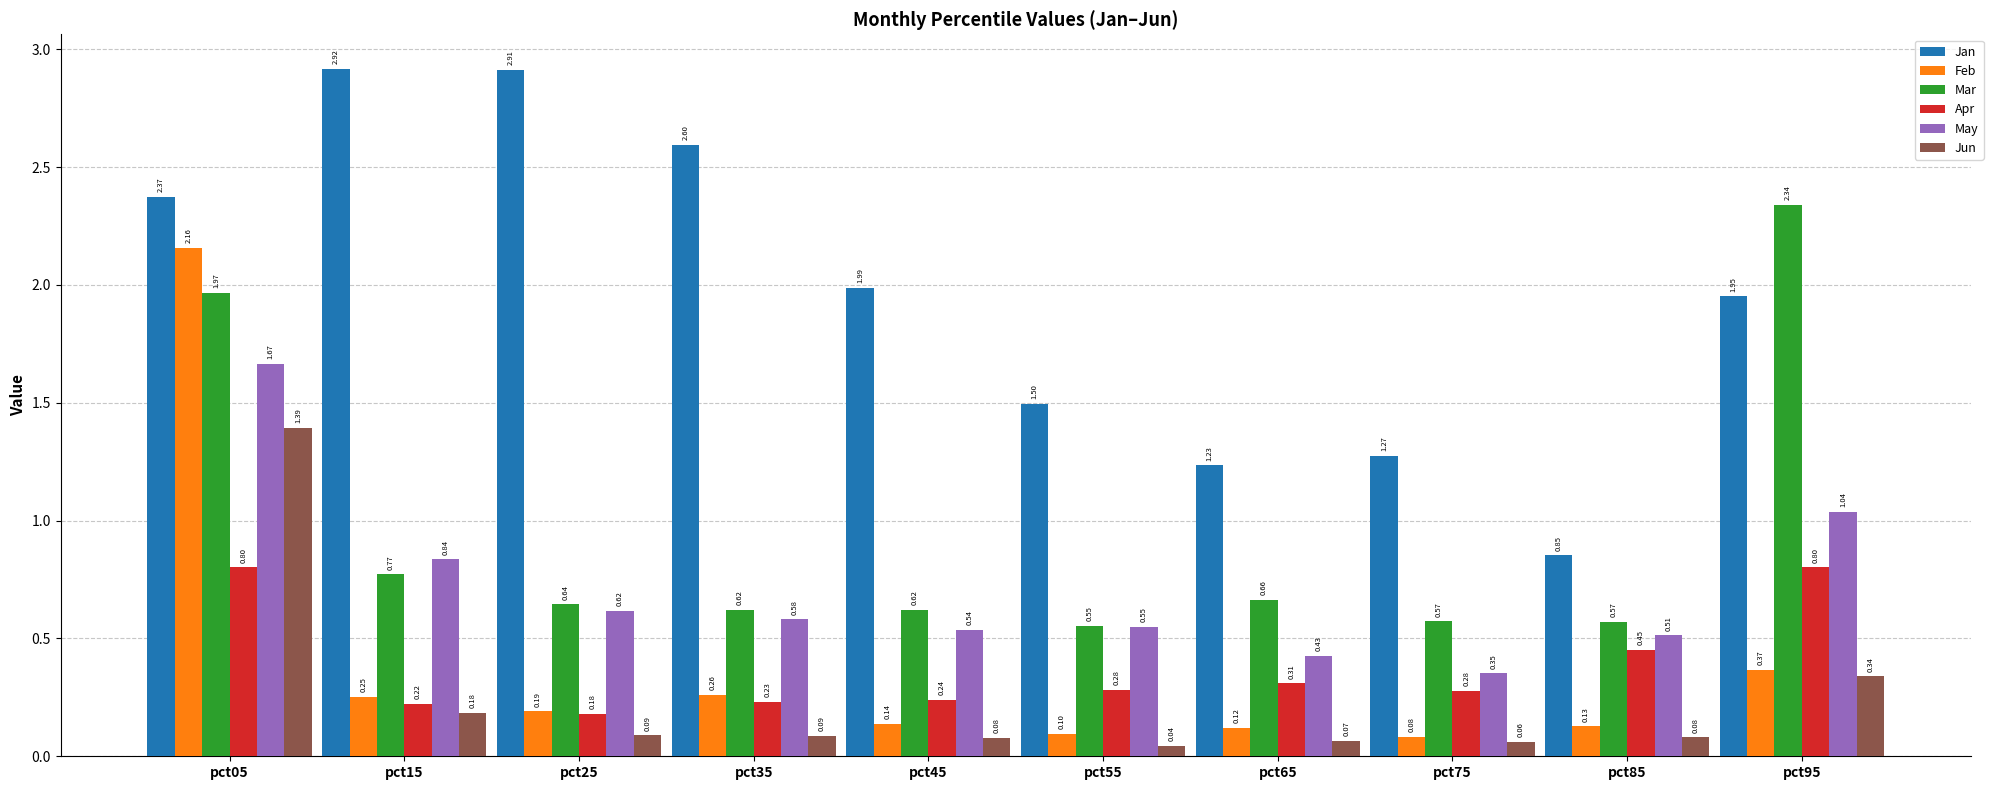

True or false: Jun has a value of 0.1 at pct45.

True